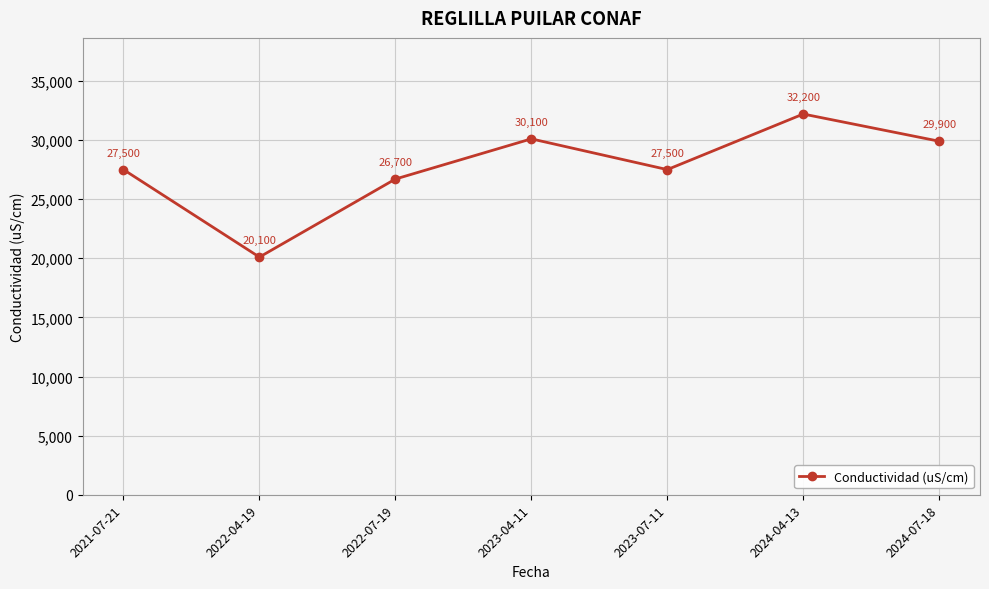

What is the change in value from 2023-04-11 to 2023-07-11?

-2600